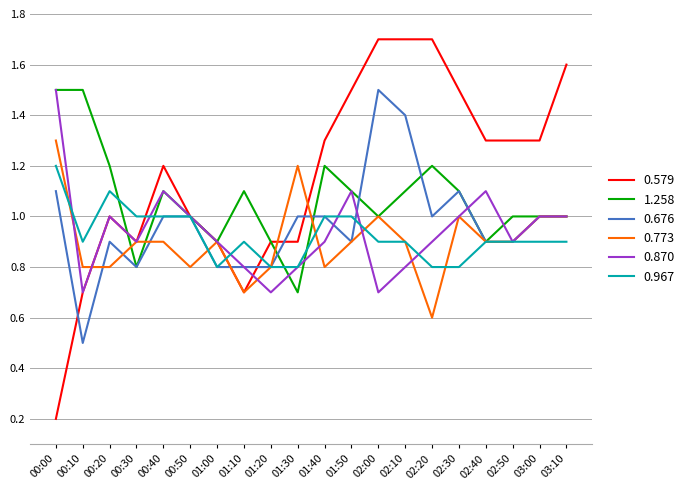

Reading right to left, list all the values displayed in this chart.

0.579: 03:10=1.6	03:00=1.3	02:50=1.3	02:40=1.3	02:30=1.5	02:20=1.7	02:10=1.7	02:00=1.7	01:50=1.5	01:40=1.3	01:30=0.9	01:20=0.9	01:10=0.7	01:00=0.9	00:50=1.0	00:40=1.2	00:30=0.9	00:20=1.0	00:10=0.7	00:00=0.2
1.258: 03:10=1.0	03:00=1.0	02:50=1.0	02:40=0.9	02:30=1.1	02:20=1.2	02:10=1.1	02:00=1.0	01:50=1.1	01:40=1.2	01:30=0.7	01:20=0.9	01:10=1.1	01:00=0.9	00:50=1.0	00:40=1.1	00:30=0.8	00:20=1.2	00:10=1.5	00:00=1.5
0.676: 03:10=1.0	03:00=1.0	02:50=0.9	02:40=0.9	02:30=1.1	02:20=1.0	02:10=1.4	02:00=1.5	01:50=0.9	01:40=1.0	01:30=1.0	01:20=0.8	01:10=0.8	01:00=0.8	00:50=1.0	00:40=1.0	00:30=0.8	00:20=0.9	00:10=0.5	00:00=1.1
0.773: 03:10=1.0	03:00=1.0	02:50=0.9	02:40=0.9	02:30=1.0	02:20=0.6	02:10=0.9	02:00=1.0	01:50=0.9	01:40=0.8	01:30=1.2	01:20=0.8	01:10=0.7	01:00=0.9	00:50=0.8	00:40=0.9	00:30=0.9	00:20=0.8	00:10=0.8	00:00=1.3
0.870: 03:10=1.0	03:00=1.0	02:50=0.9	02:40=1.1	02:30=1.0	02:20=0.9	02:10=0.8	02:00=0.7	01:50=1.1	01:40=0.9	01:30=0.8	01:20=0.7	01:10=0.8	01:00=0.9	00:50=1.0	00:40=1.1	00:30=0.9	00:20=1.0	00:10=0.7	00:00=1.5
0.967: 03:10=0.9	03:00=0.9	02:50=0.9	02:40=0.9	02:30=0.8	02:20=0.8	02:10=0.9	02:00=0.9	01:50=1.0	01:40=1.0	01:30=0.8	01:20=0.8	01:10=0.9	01:00=0.8	00:50=1.0	00:40=1.0	00:30=1.0	00:20=1.1	00:10=0.9	00:00=1.2